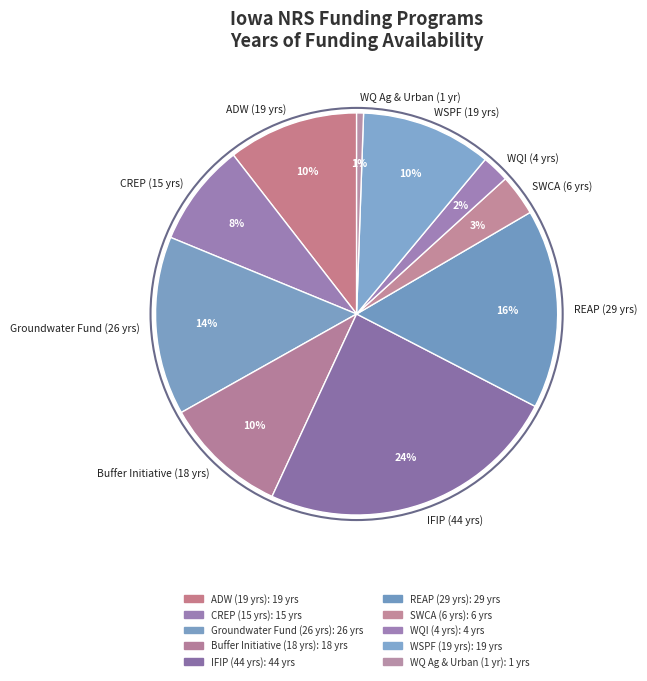

Is there a majority slice in this chart?

No